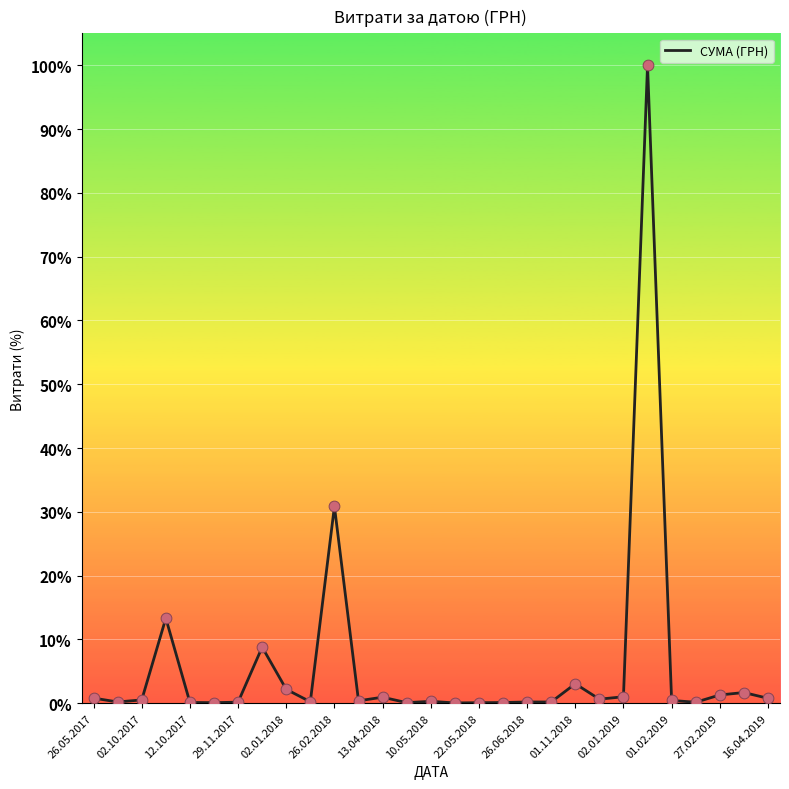

What is the greatest value displayed?

100.0